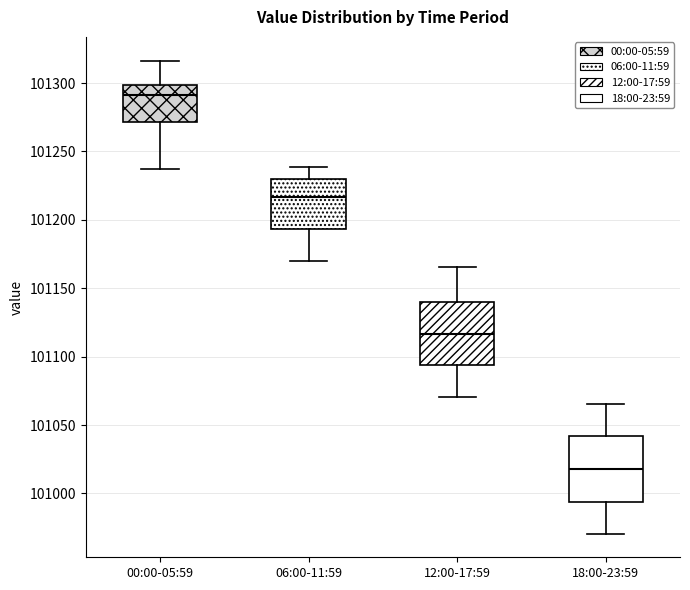

Reading left to right, read every box against the y-axis: the position of its median line, the range the box covers, and the ends of its whiskers. The values are not printed on the chart, so give them approximately, as read against the axis.

00:00-05:59: median 101290, box 101270 to 101300, whiskers 101235 to 101315
06:00-11:59: median 101215, box 101195 to 101230, whiskers 101170 to 101240
12:00-17:59: median 101115, box 101095 to 101140, whiskers 101070 to 101165
18:00-23:59: median 101020, box 100995 to 101040, whiskers 100970 to 101065